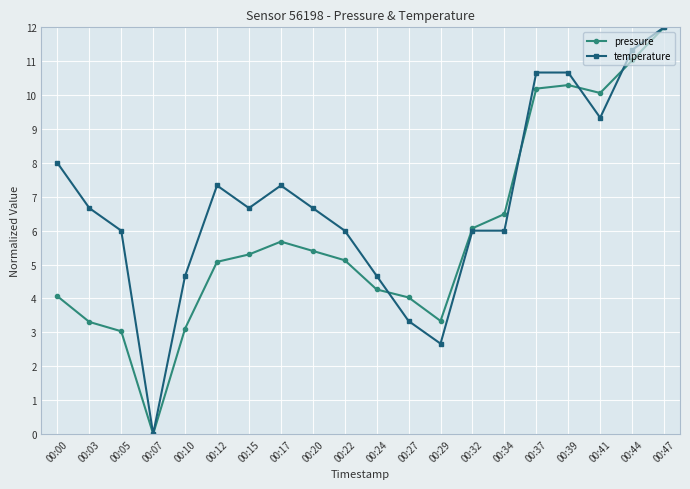

What is the difference between the second highest and second lowest values in the pressure series?

8.0